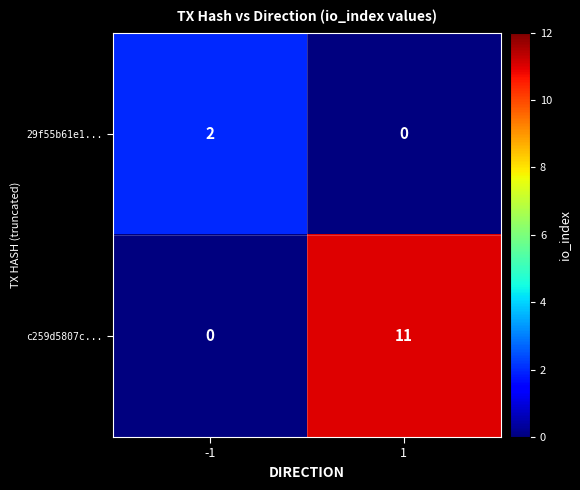

Between -1 and 1, which series saw the biggest shift?

c259d5807c...